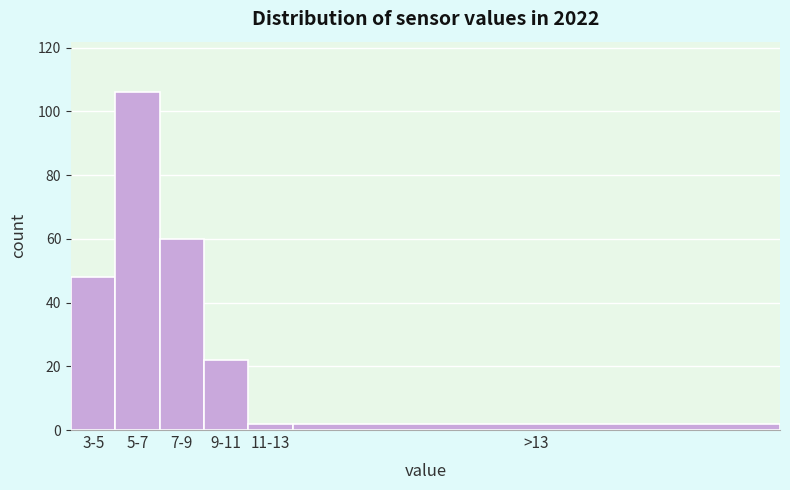

Reading right to left, list all the values displayed in this chart.

2	2	22	60	106	48